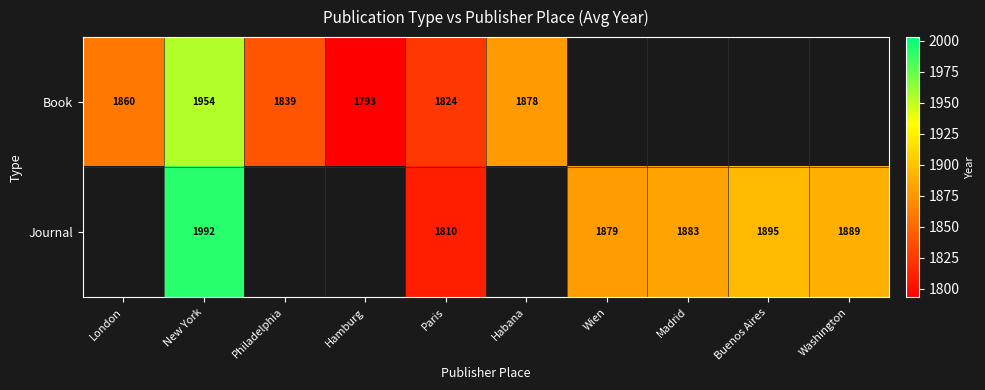

Is the value of Journal at Buenos Aires greater than the value of Book at Philadelphia?

Yes